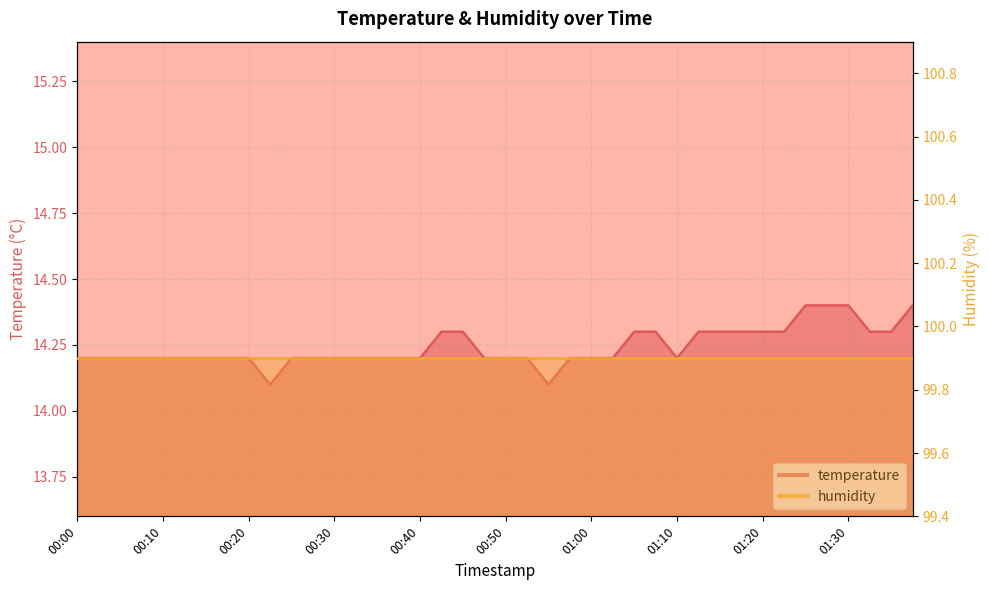

Which has a higher value, 01:17 or 00:35?

01:17